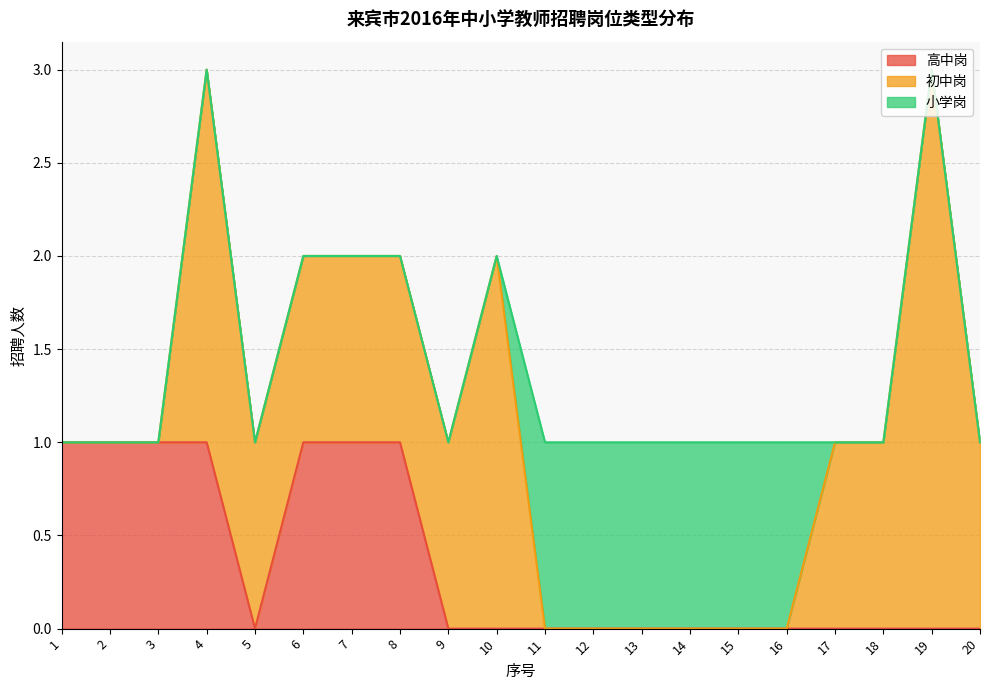

After their last crossing, which series has the higher values: 初中岗 or 高中岗?

初中岗